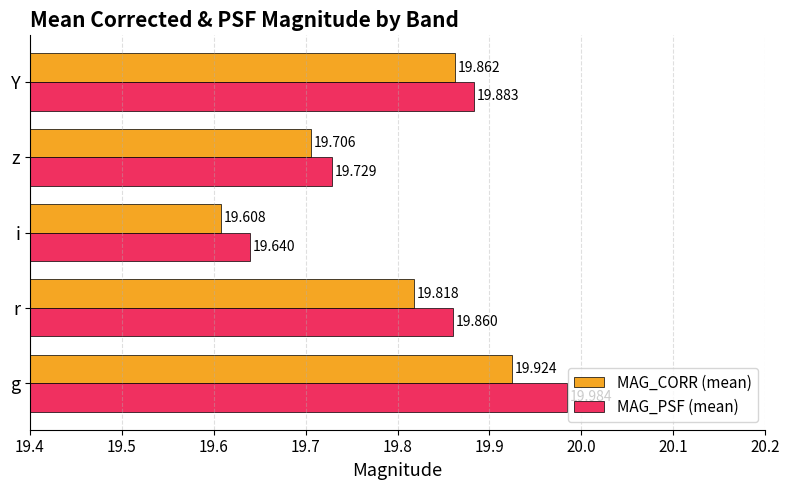

What is the sum of all MAG_CORR (mean) values?

98.9